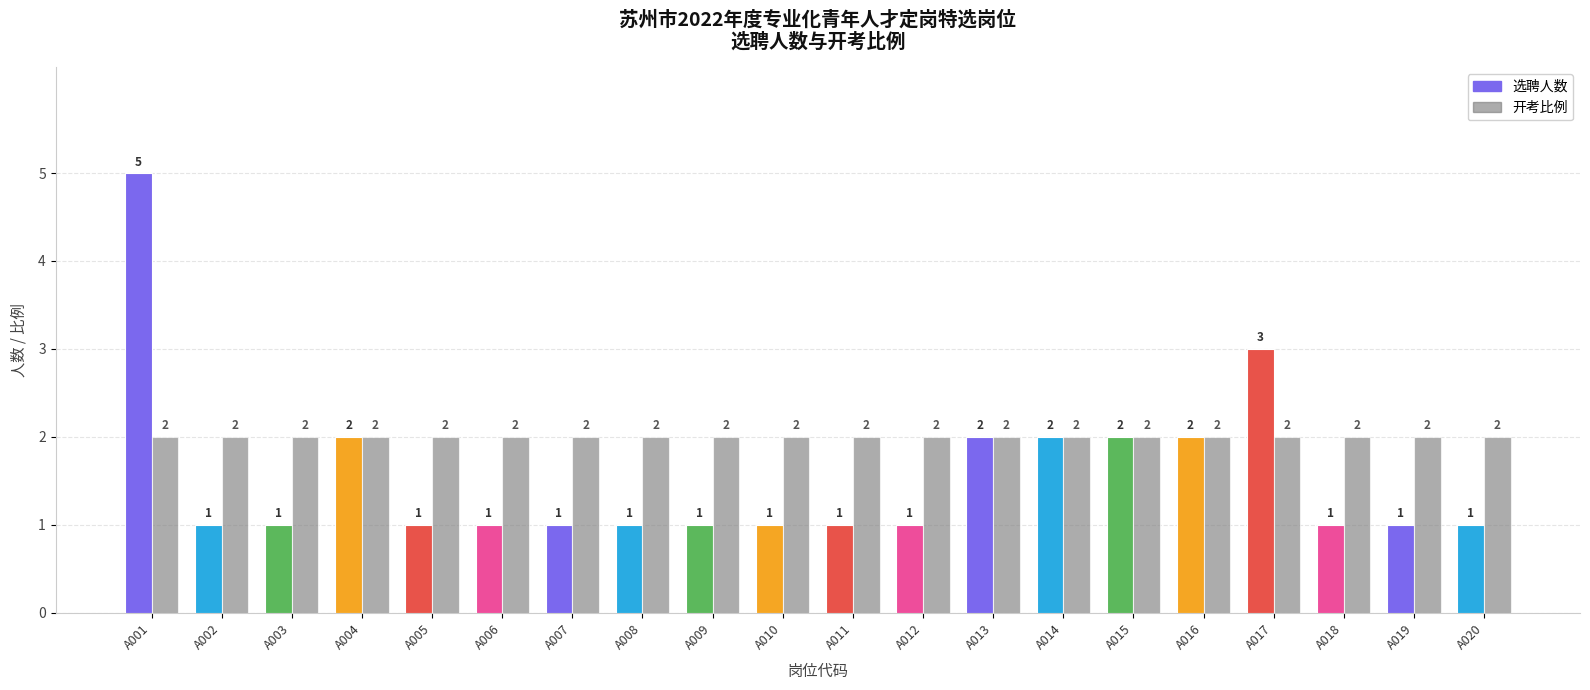

Reading left to right, extract all data points from this chart.

选聘人数: A001=5	A002=1	A003=1	A004=2	A005=1	A006=1	A007=1	A008=1	A009=1	A010=1	A011=1	A012=1	A013=2	A014=2	A015=2	A016=2	A017=3	A018=1	A019=1	A020=1
开考比例: A001=2	A002=2	A003=2	A004=2	A005=2	A006=2	A007=2	A008=2	A009=2	A010=2	A011=2	A012=2	A013=2	A014=2	A015=2	A016=2	A017=2	A018=2	A019=2	A020=2